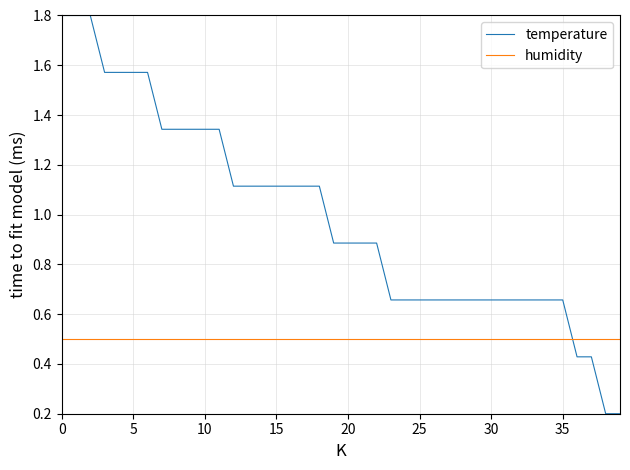

At how many categories does at least one series exceed 0?

40